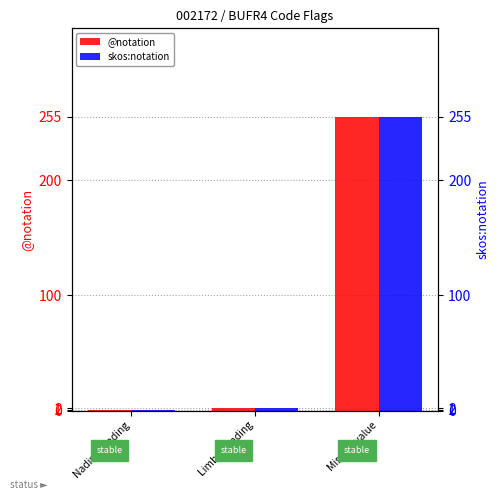

What is the approximate value of @notation at Limb sounding?

2